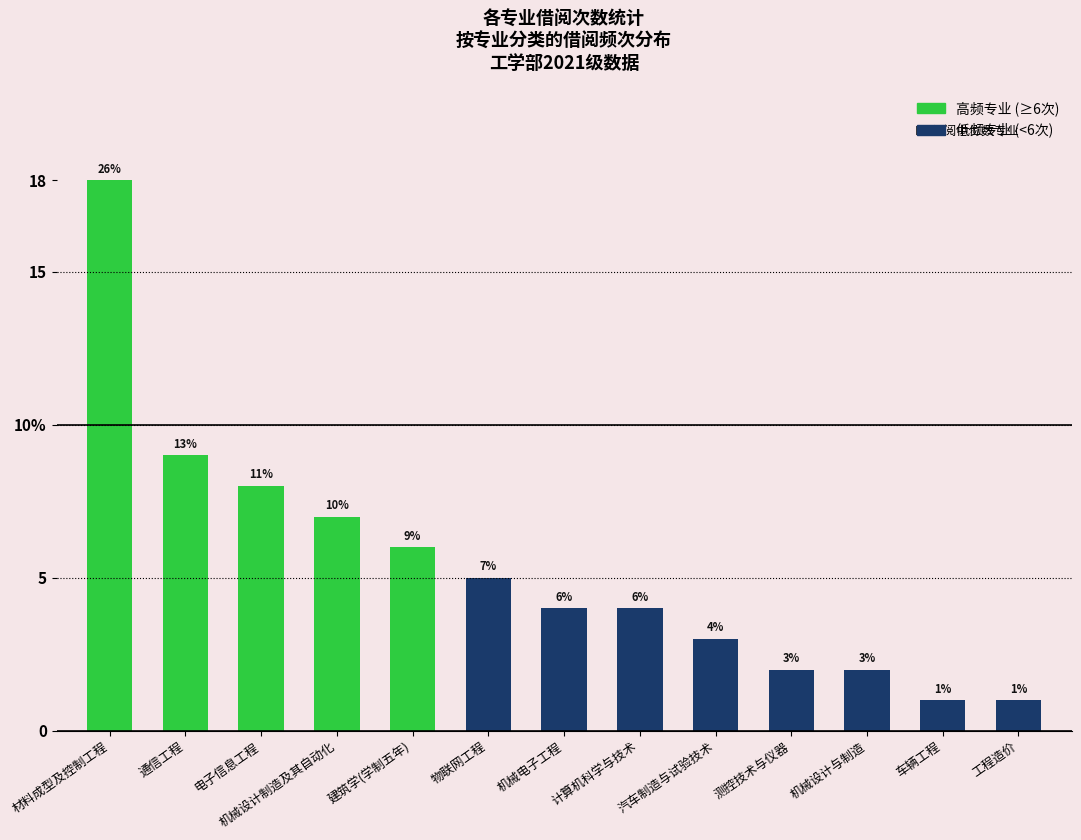

Does the chart contain any negative values?

No